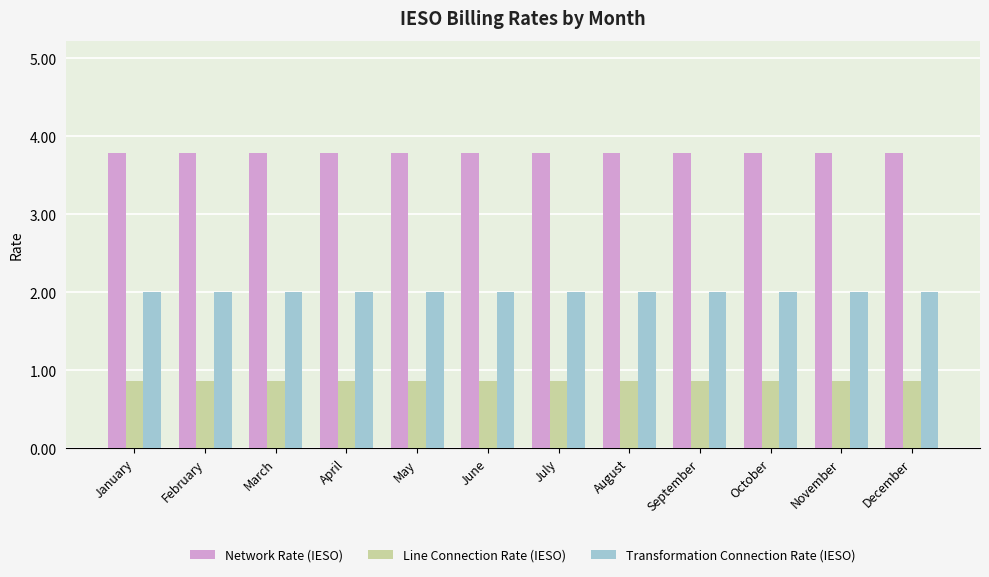

How many bars are there in total?

36